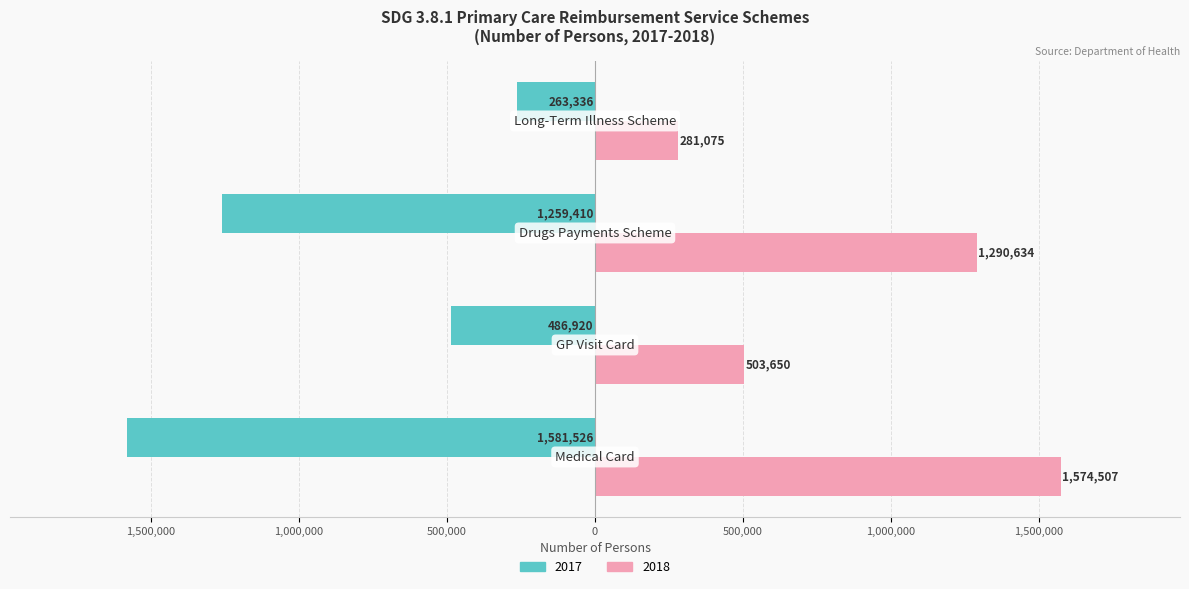

What is the value of the 2018 bar at the 4th from the left?

281075